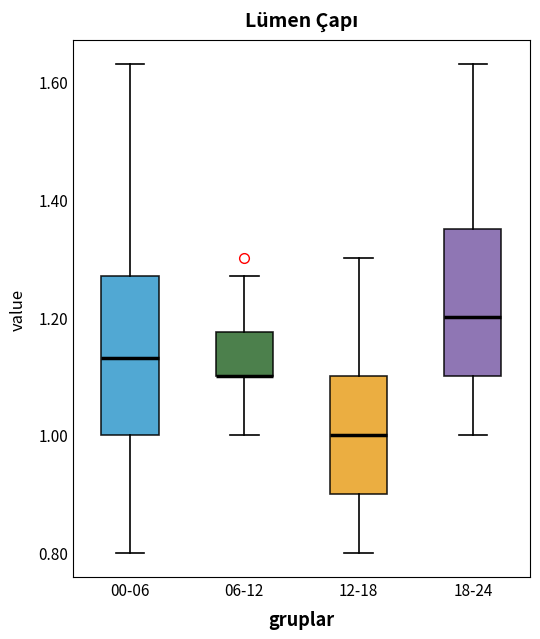

Reading left to right, transcribe this box plot: for each box, give where its median line is, the range the box spans, and where its two whiskers end, as read against the y-axis. The values are not printed on the chart, so give them approximately, as read against the axis.

00-06: median 1.14, box 1.00 to 1.28, whiskers 0.80 to 1.64
06-12: median 1.10 (drawn on the box's lower edge), box 1.10 to 1.18, whiskers 1.00 to 1.28
12-18: median 1.00, box 0.90 to 1.10, whiskers 0.80 to 1.30
18-24: median 1.20, box 1.10 to 1.36, whiskers 1.00 to 1.64